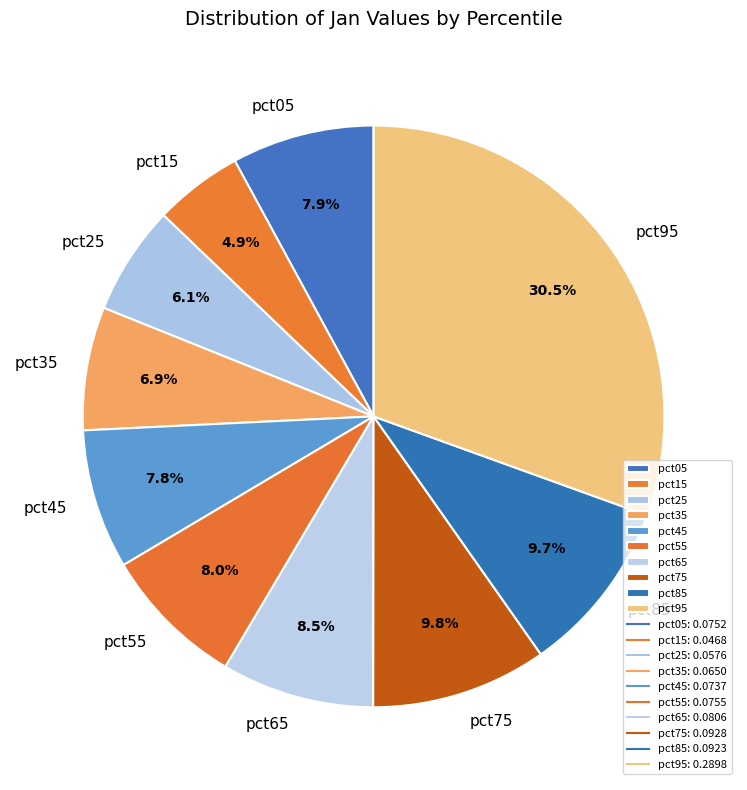

What is the smallest slice in the pie chart?

pct15